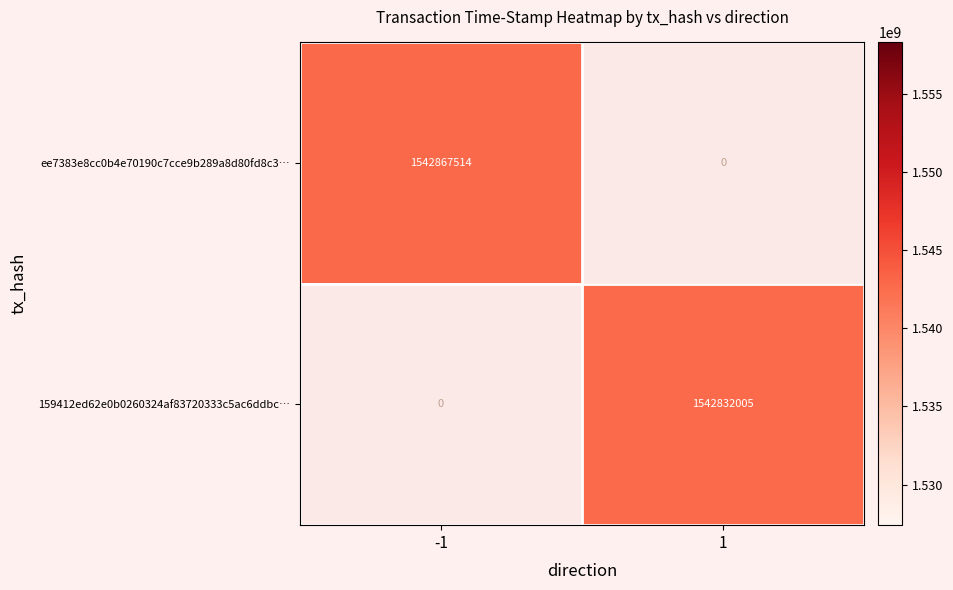

The ee7383e8cc0b4e70190c7cce9b289a8d80fd8c3… series shows 0 at 1. True or false?

True